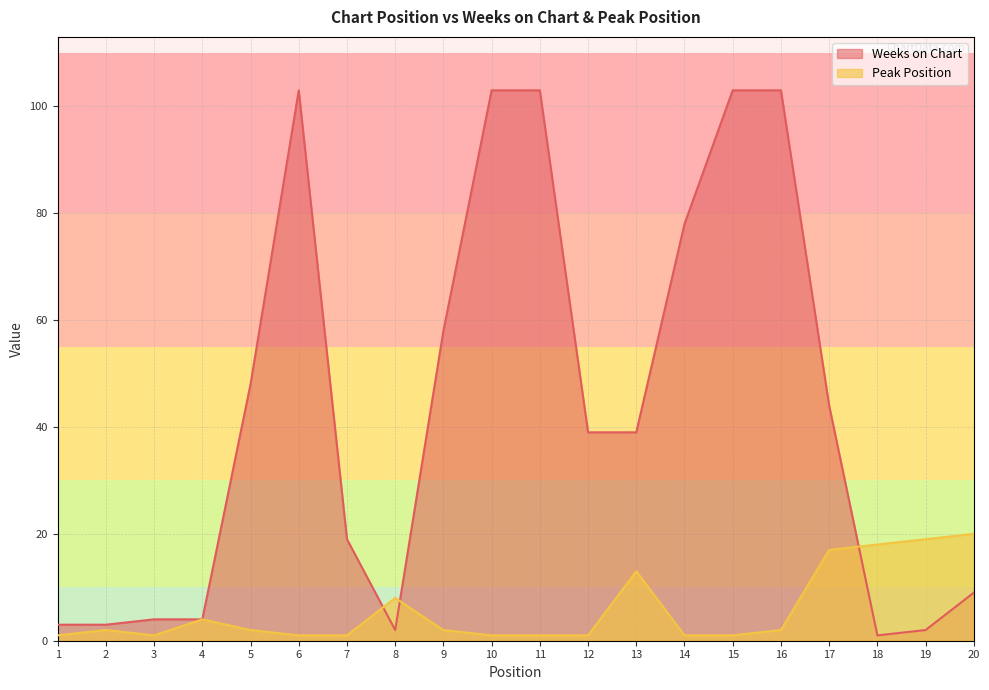

Which label corresponds to the largest value in the chart?

6